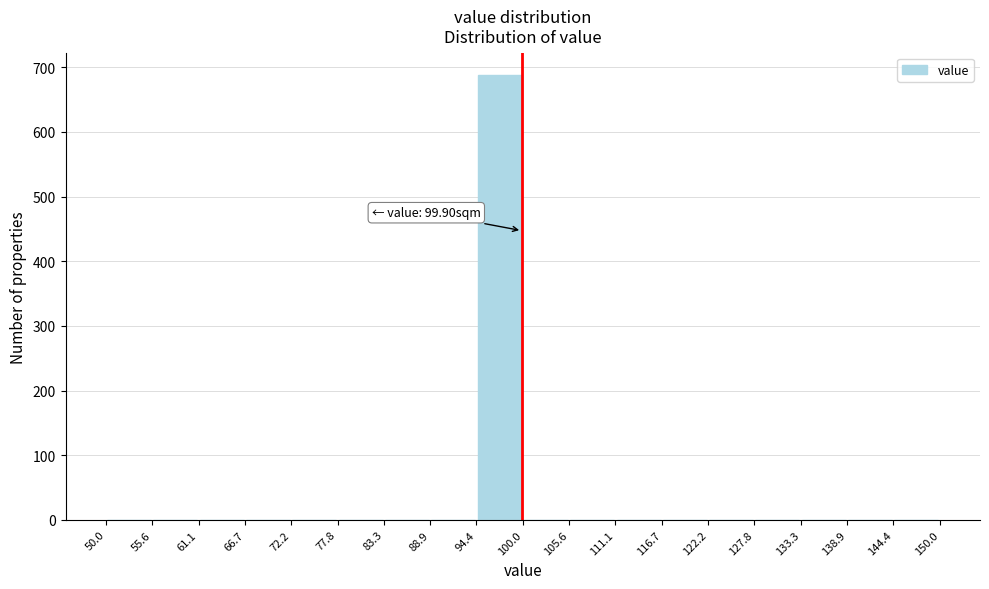

Which range on the x-axis has the tallest bar?

94.4 to 100.0